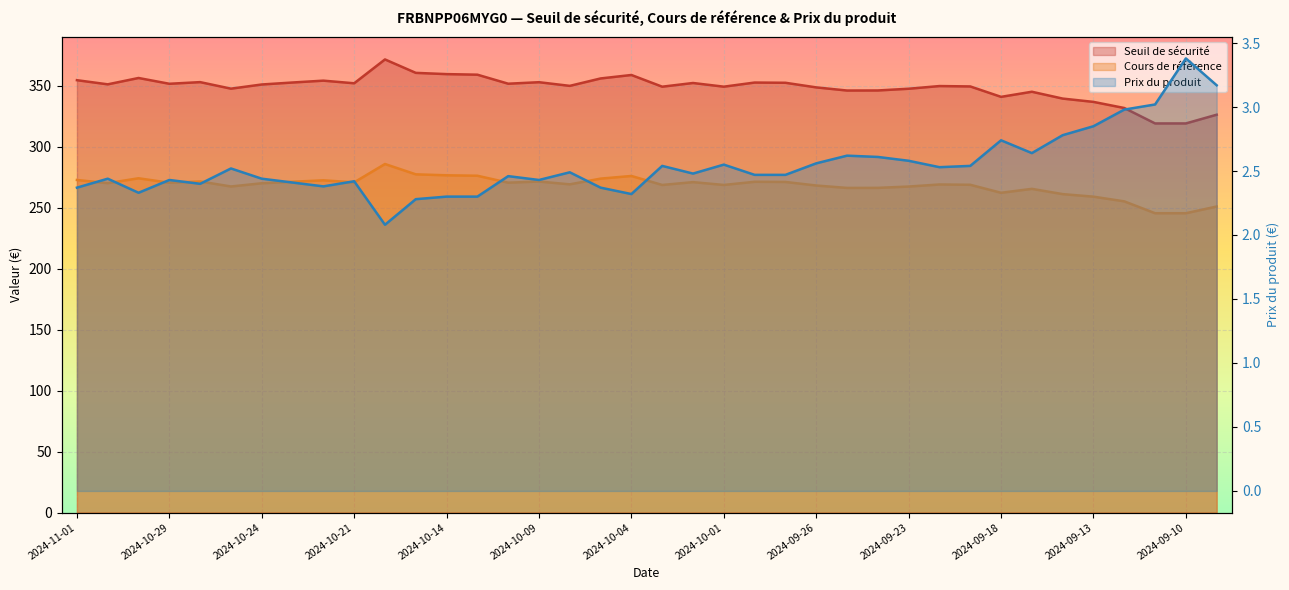

Which category has the highest value in the Cours de référence series?

2024-10-17